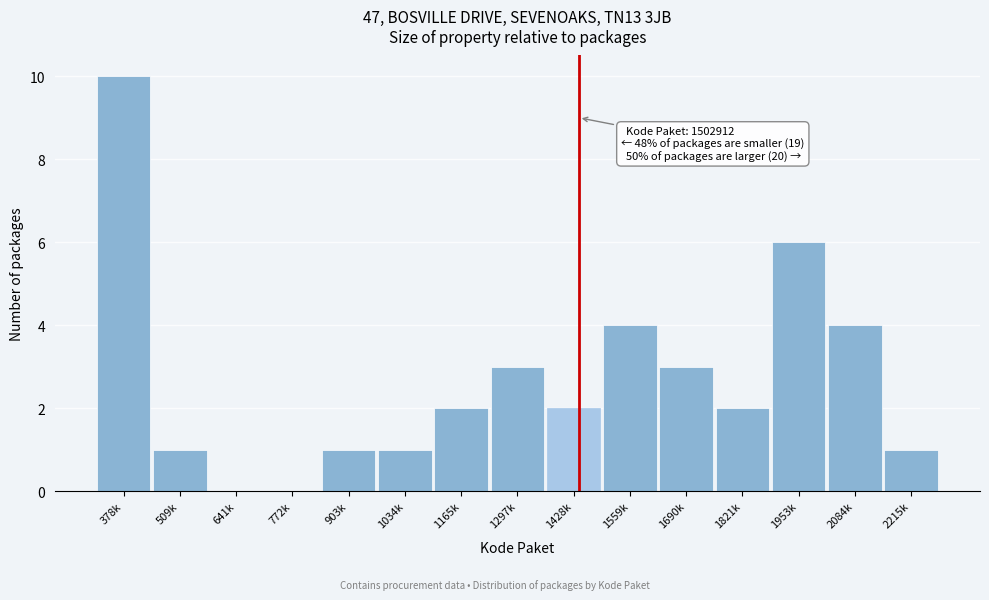

Reading right to left, extract all data points from this chart.

2215k=1	2084k=4	1953k=6	1821k=2	1690k=3	1559k=4	1428k=2	1297k=3	1165k=2	1034k=1	903k=1	772k=0	641k=0	509k=1	378k=10